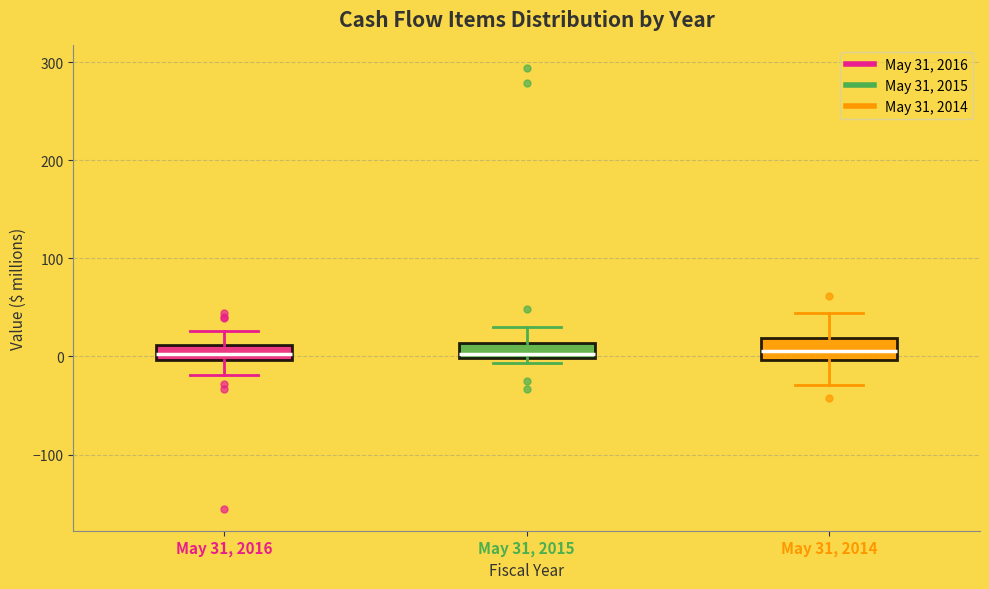

Where is the upper edge of the box for May 31, 2015 on the y-axis? The values are not printed on the chart, so give them approximately, as read against the axis.

10